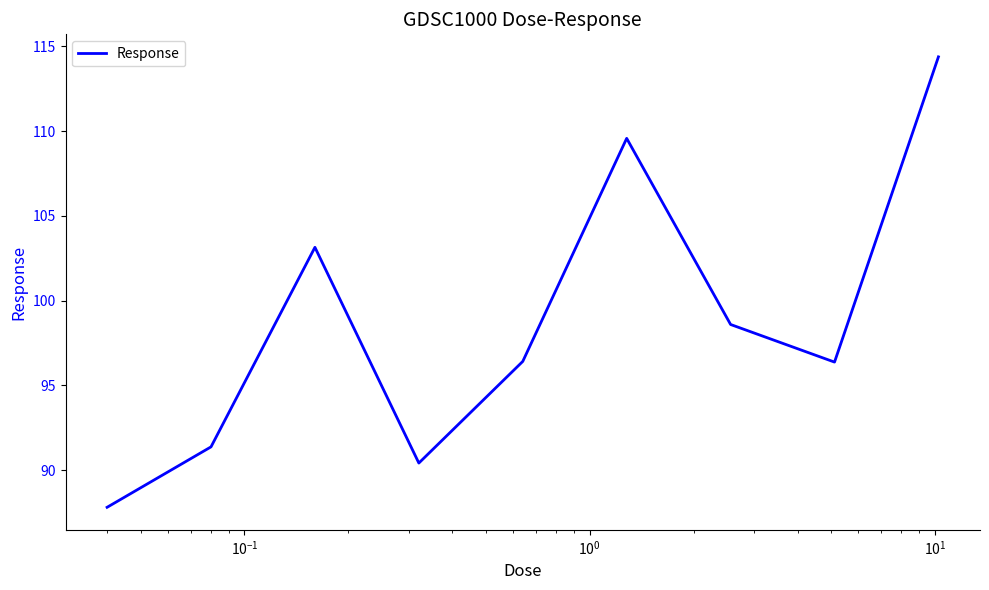

What is the maximum value shown in the chart?

114.4